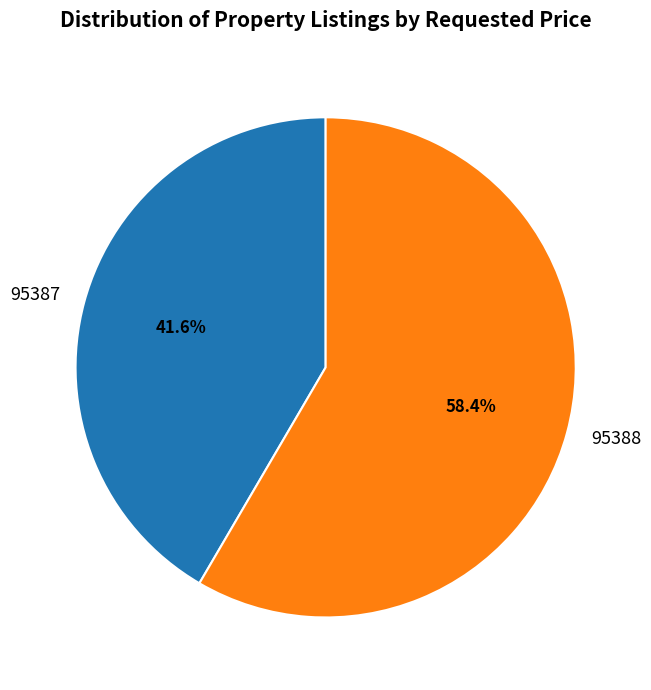

How much of the chart is everything except 95387?

58.4%